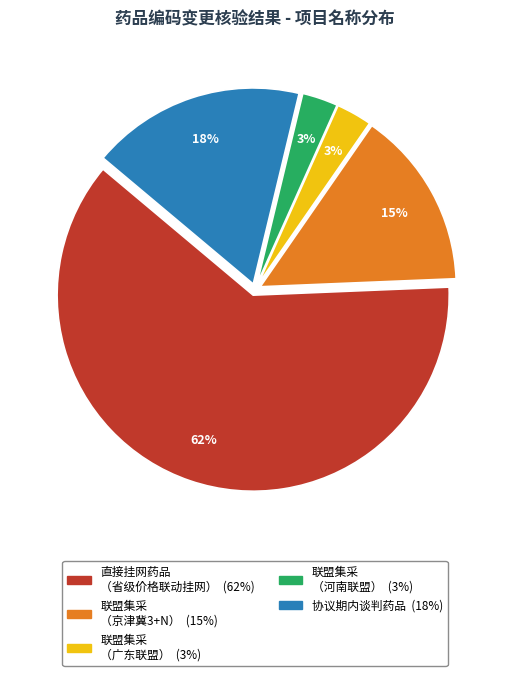

Is there a majority slice in this chart?

Yes